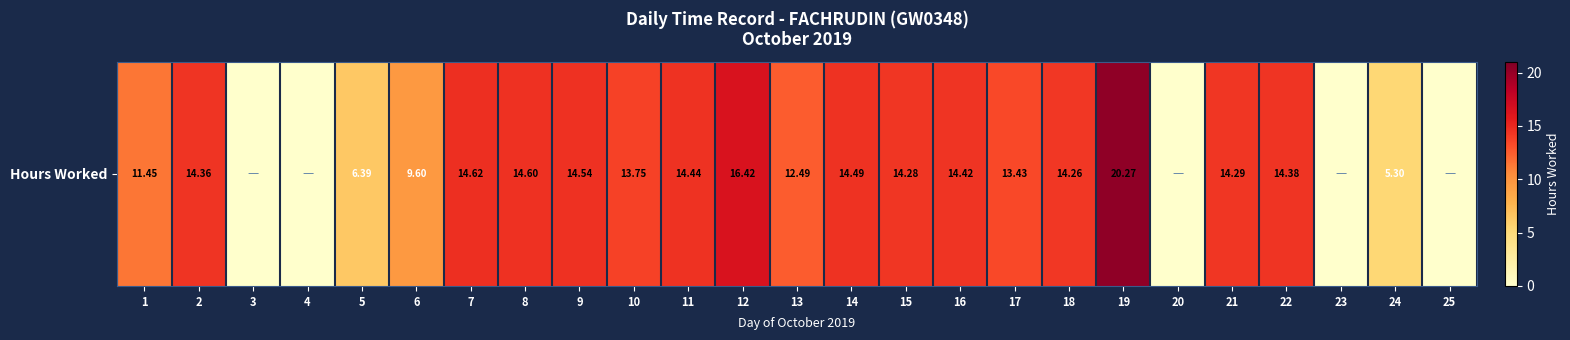

List the labels in order of value, largest first.

19, 12, 7, 8, 9, 14, 11, 16, 22, 2, 21, 15, 18, 10, 17, 13, 1, 6, 5, 24, 3, 4, 20, 23, 25